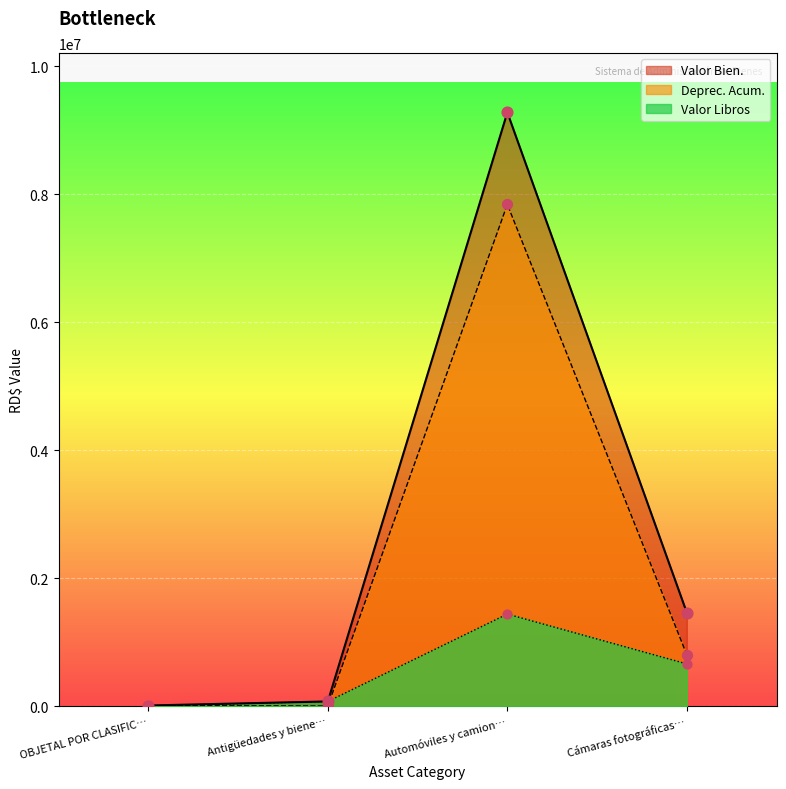

At which category is the sum across all series the highest?

Automóviles y camion…